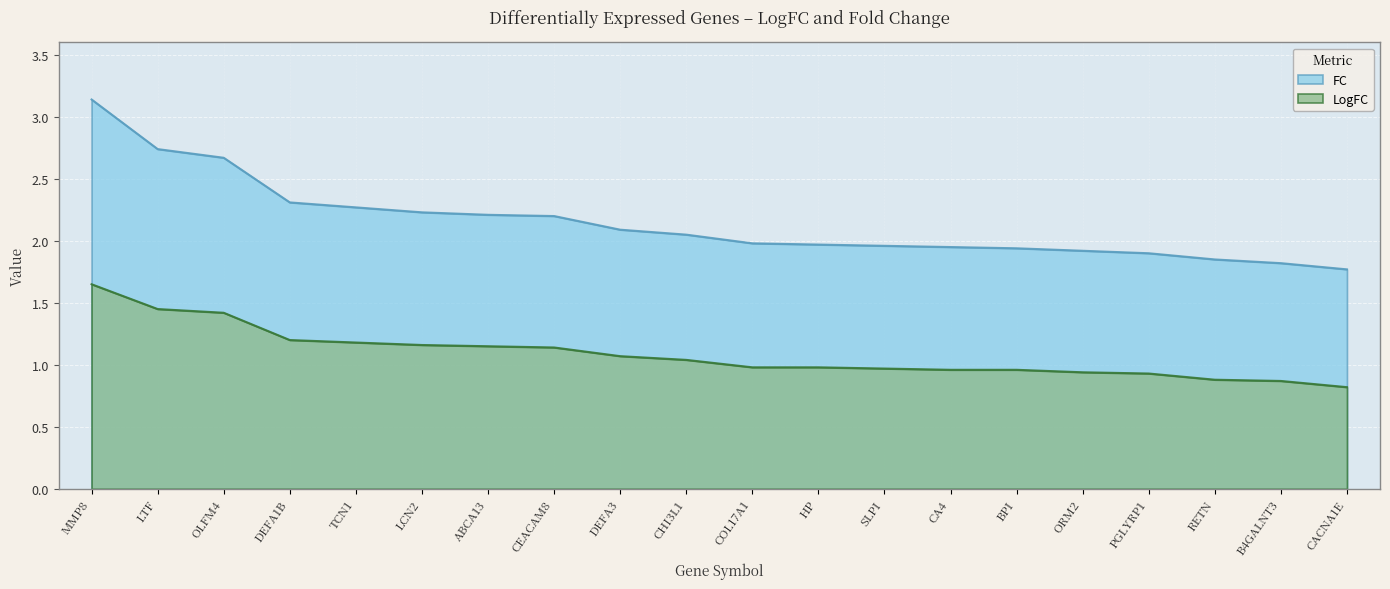

What is the value of the LogFC point at the 19th from the left?

0.9